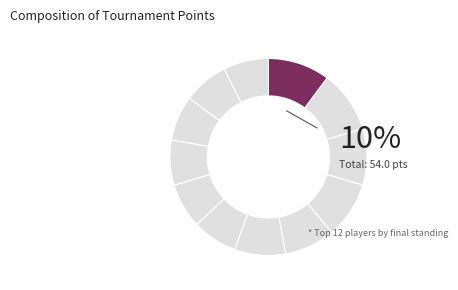

Count the number of slices in the pie.

12